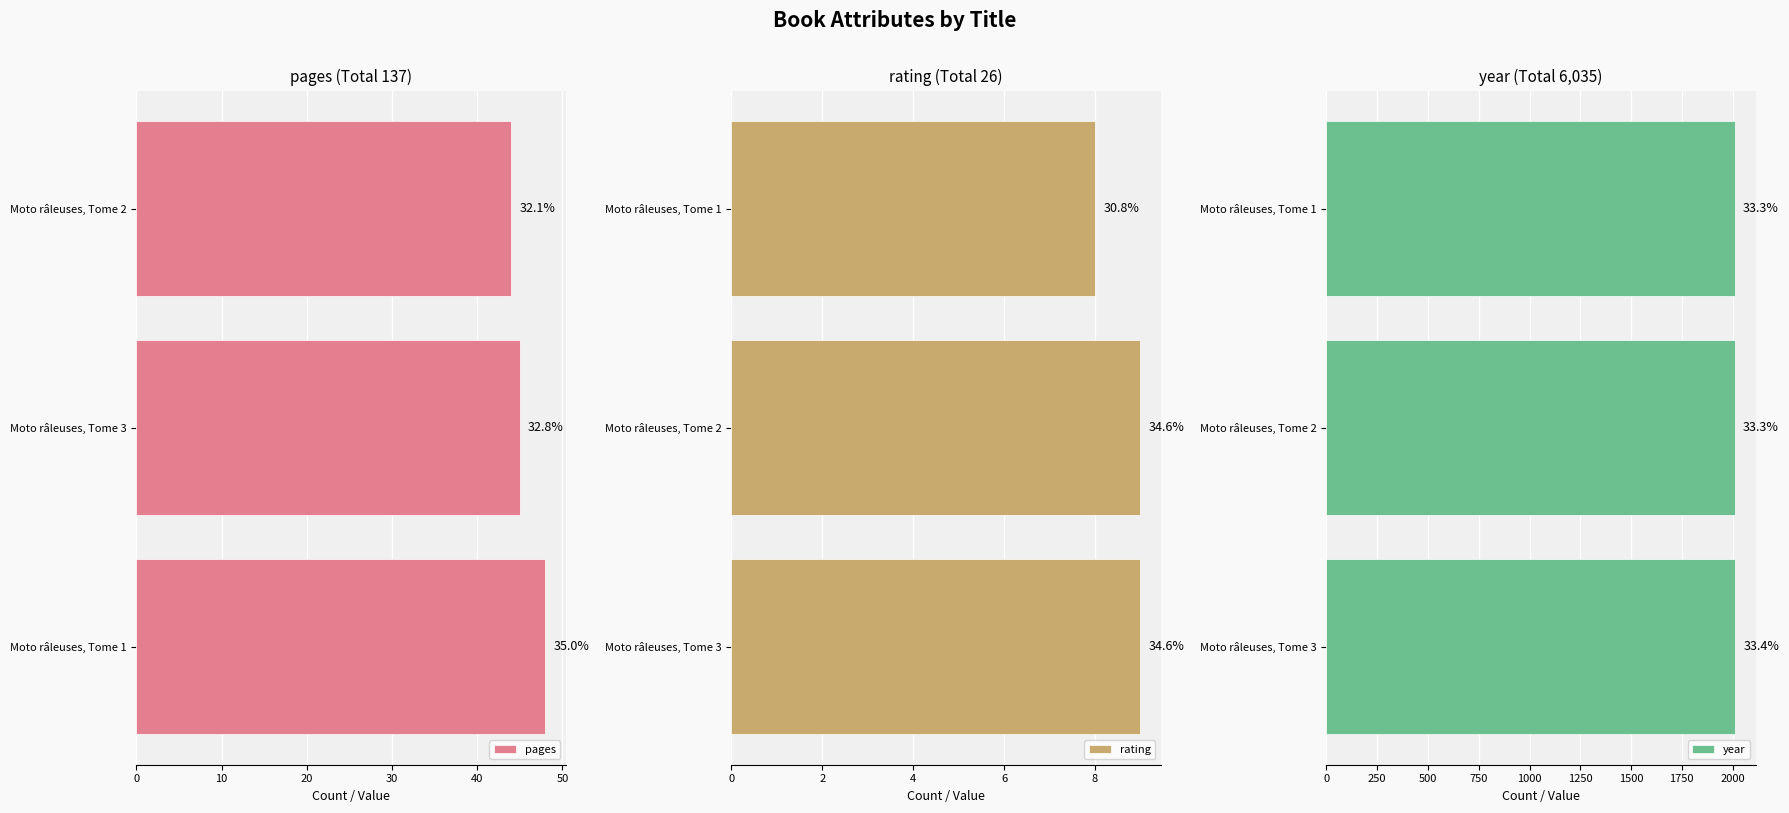

Between 0 and 20, which series saw the biggest shift?

pages